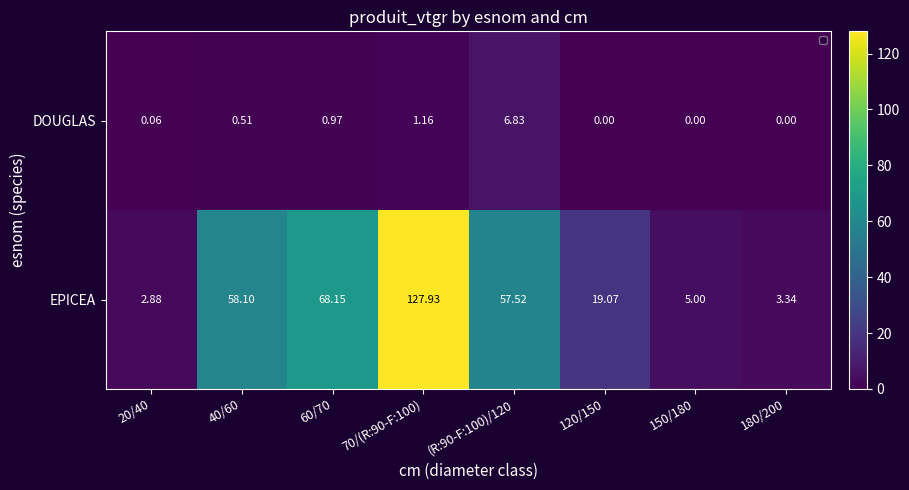

Which label corresponds to the largest value in the chart?

70/(R:90-F:100)